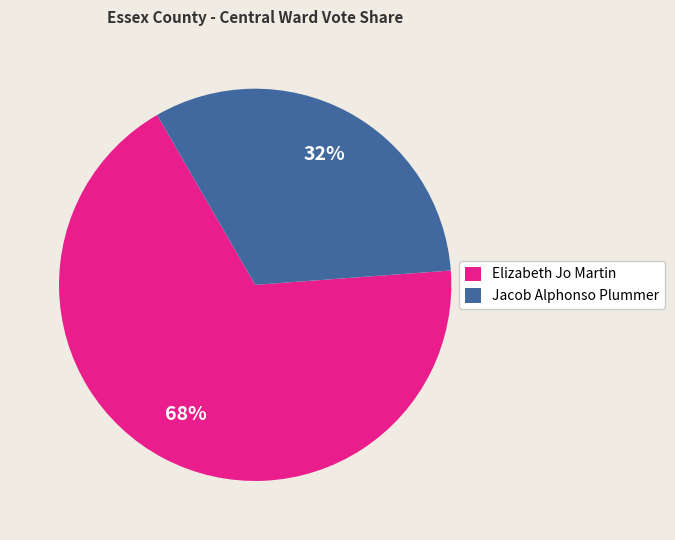

How many segments does this pie chart have?

2